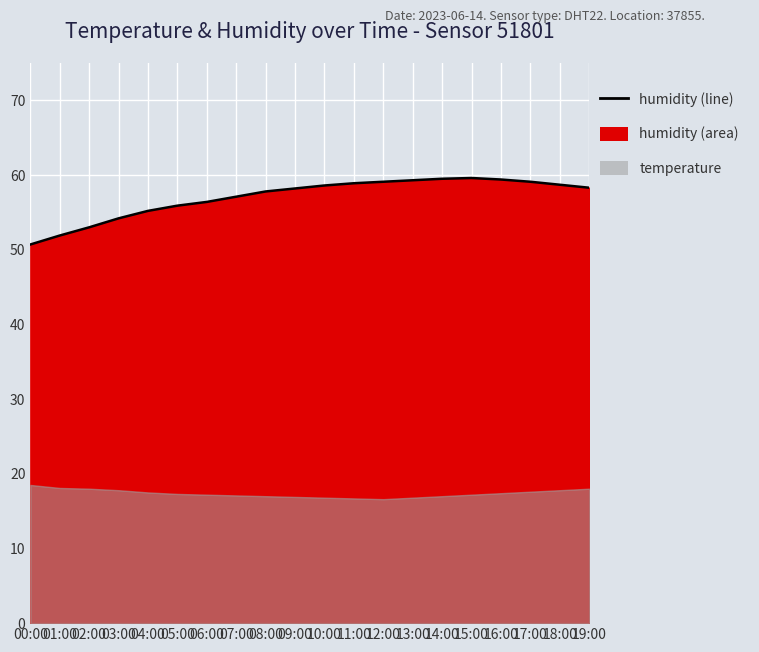

Reading right to left, transcribe all the data shown in this chart.

58.3	58.7	59.1	59.4	59.6	59.5	59.3	59.1	58.9	58.6	58.2	57.8	57.1	56.4	55.9	55.2	54.2	53.0	51.9	50.7